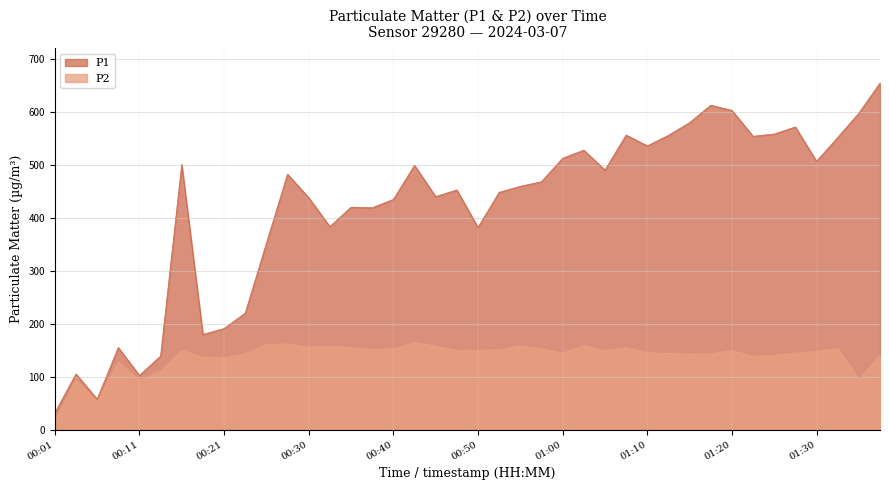

Which has a higher value, 01:20 or 01:22?

01:20